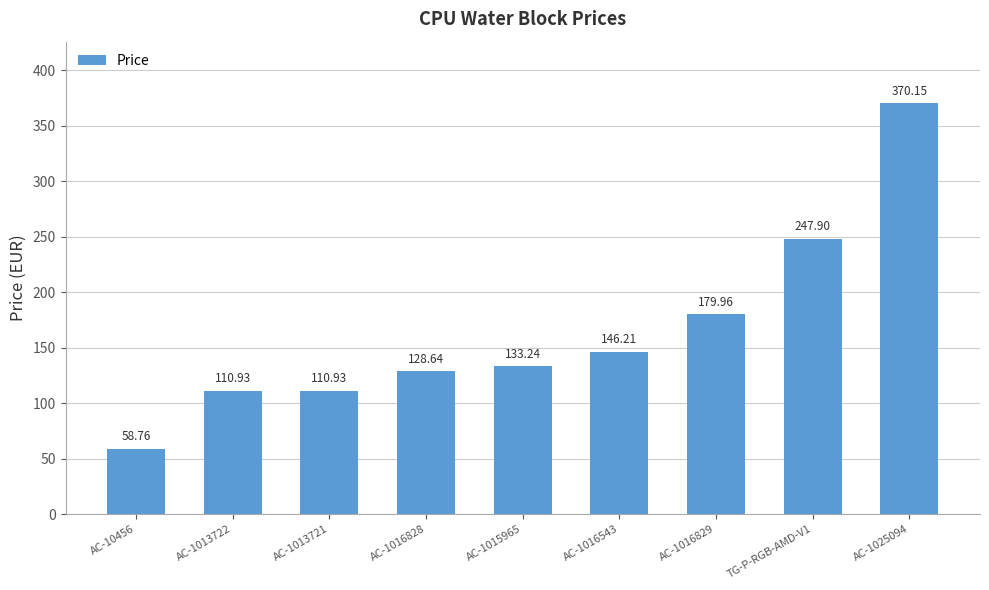

What is the change in value from AC-1016828 to AC-1025094?

+241.5